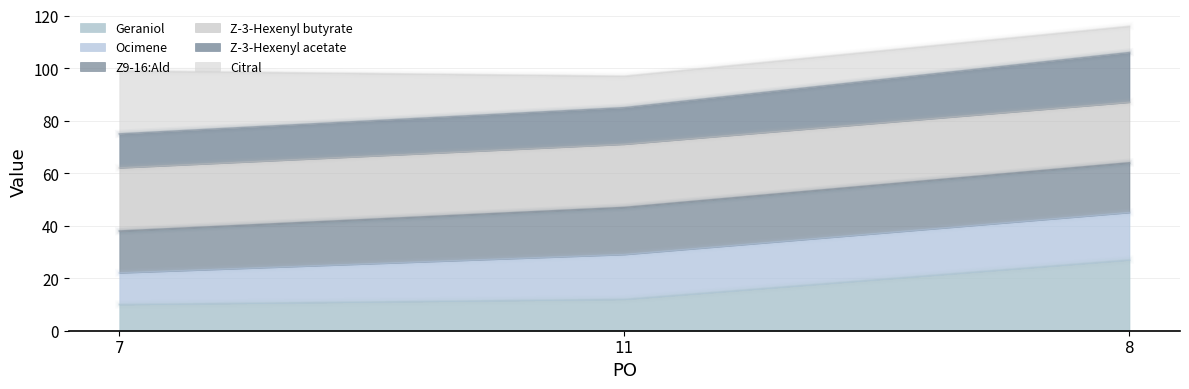

True or false: Geraniol has a value of 4 at 11.

False